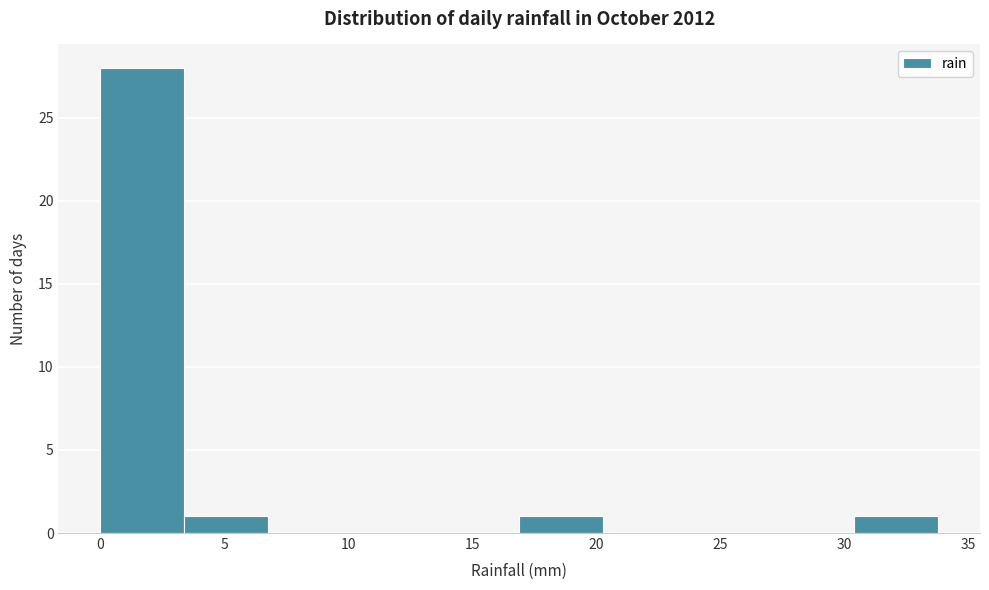

Reading left to right, list every bar in this chart as the range it spans on the x-axis followed by its height. Neither the bar edges nor the heights are printed on the chart, so give them approximately, as read against the axes.

0.0 to 3.5: 28
3.5 to 7.0: 1
7.0 to 10.0: 0
10.0 to 13.5: 0
13.5 to 17.0: 0
17.0 to 20.5: 1
20.5 to 23.5: 0
23.5 to 27.0: 0
27.0 to 30.5: 0
30.5 to 34.0: 1